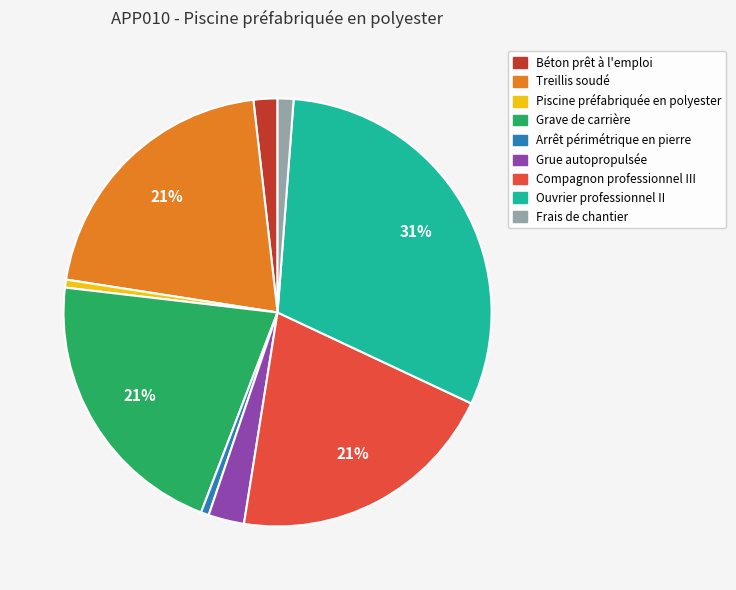

To the nearest percent, what percentage of the pie is Béton prêt à l'emploi?

2%